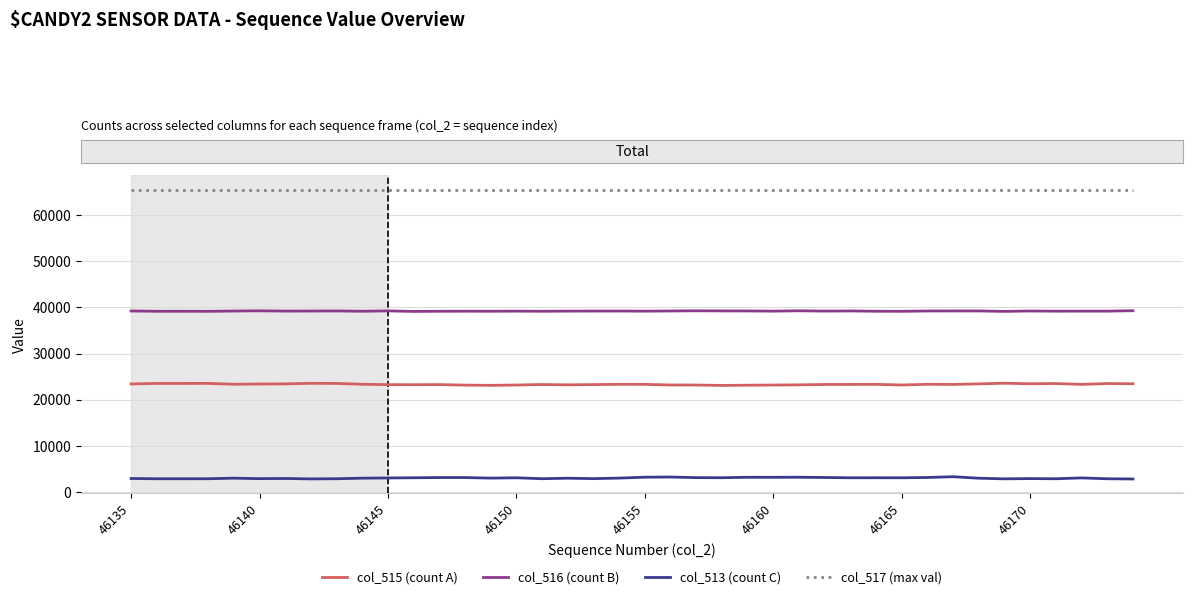

List the series in order of their overall mean, highest first.

col_517 (max val), col_516 (count B), col_515 (count A), col_513 (count C)